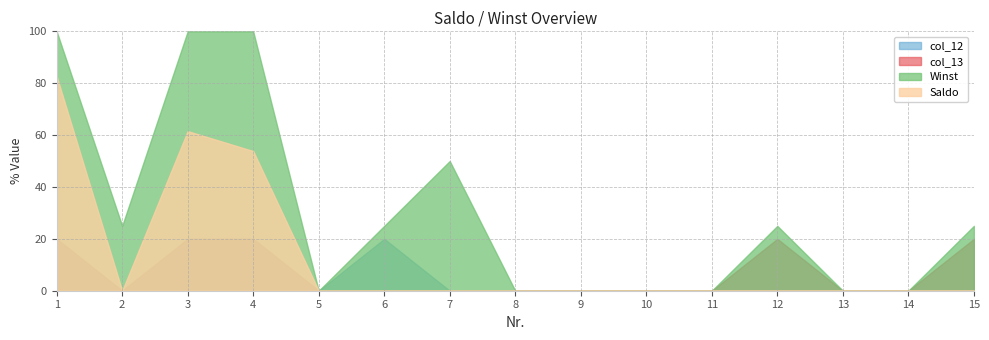

True or false: Winst and col_13 cross at least once.

False